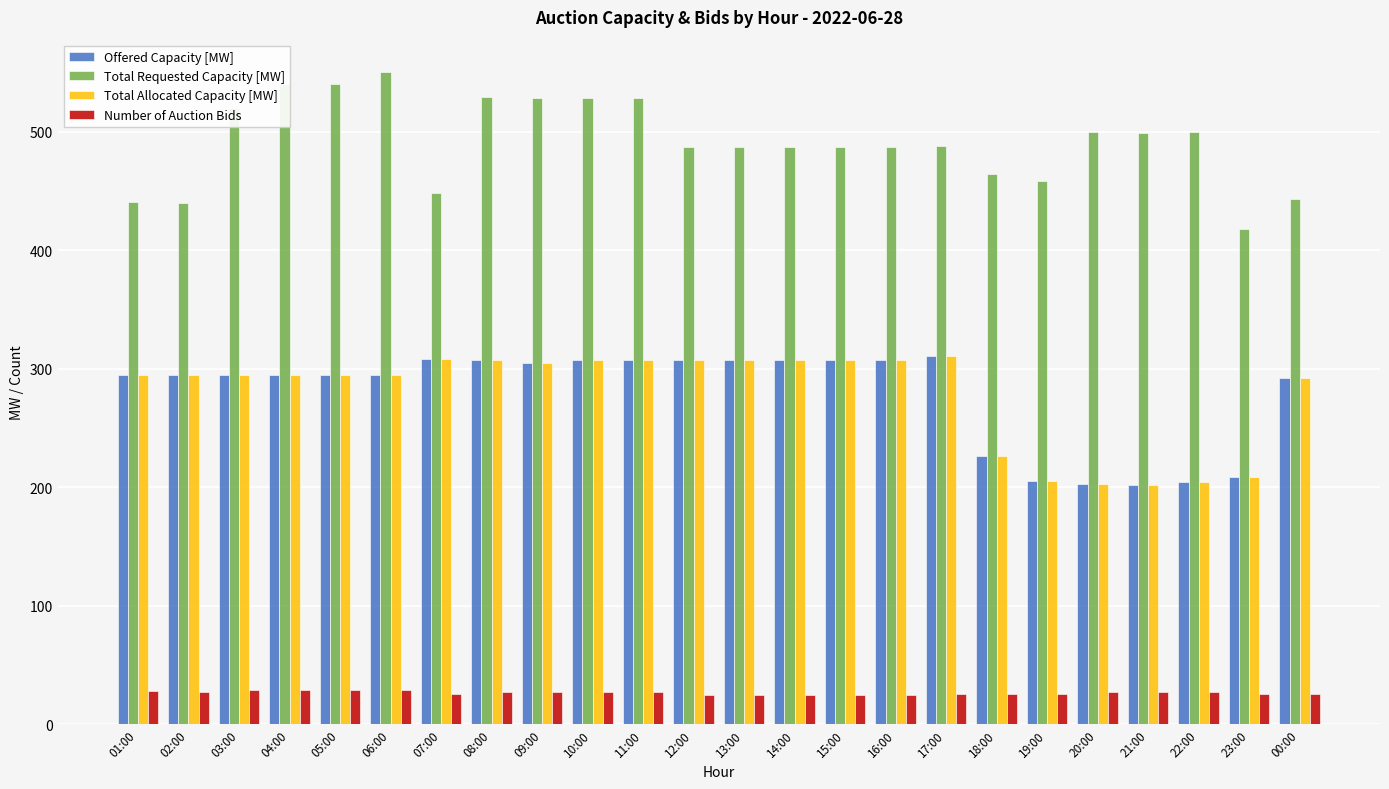

Is the value of Number of Auction Bids at 17:00 greater than the value of Total Requested Capacity [MW] at 18:00?

No